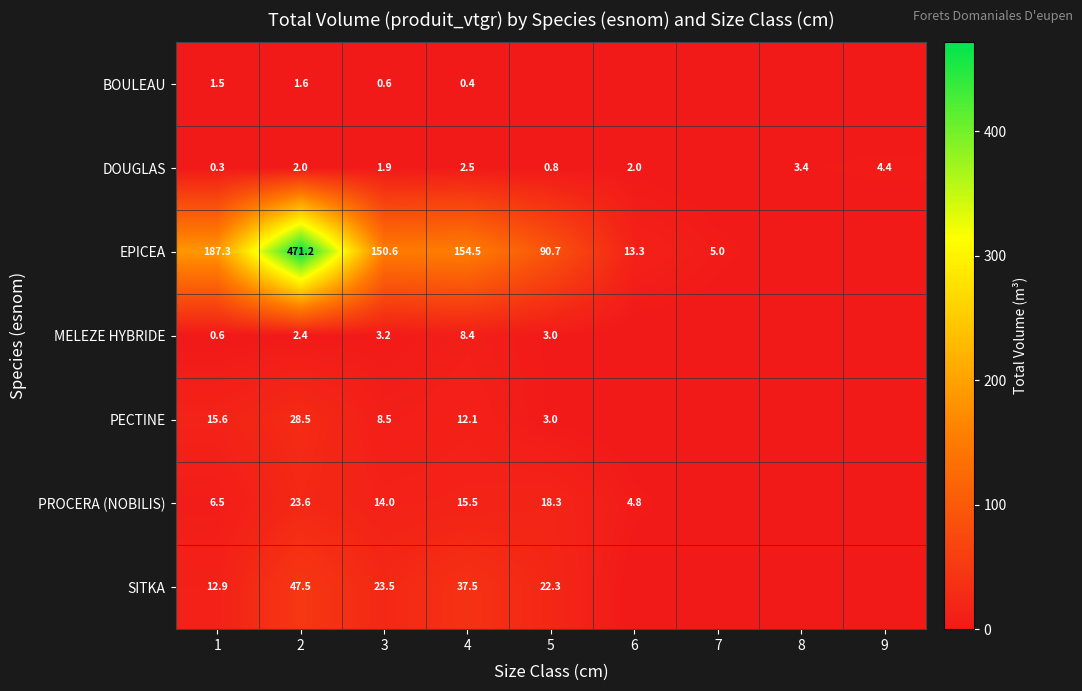

At 2, list the series in order from smallest to largest.

BOULEAU, DOUGLAS, MELEZE HYBRIDE, PROCERA (NOBILIS), PECTINE, SITKA, EPICEA